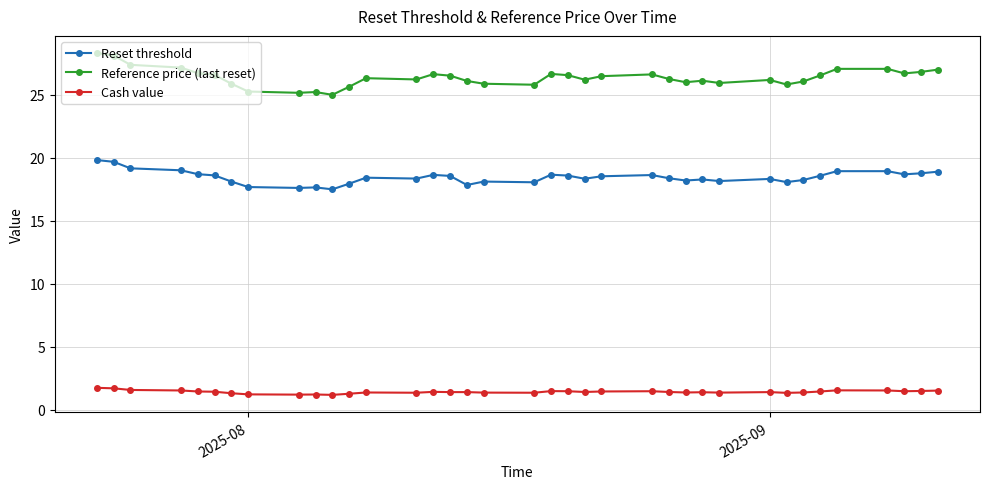

True or false: Reference price (last reset) has more than 1 interior local peaks.

True